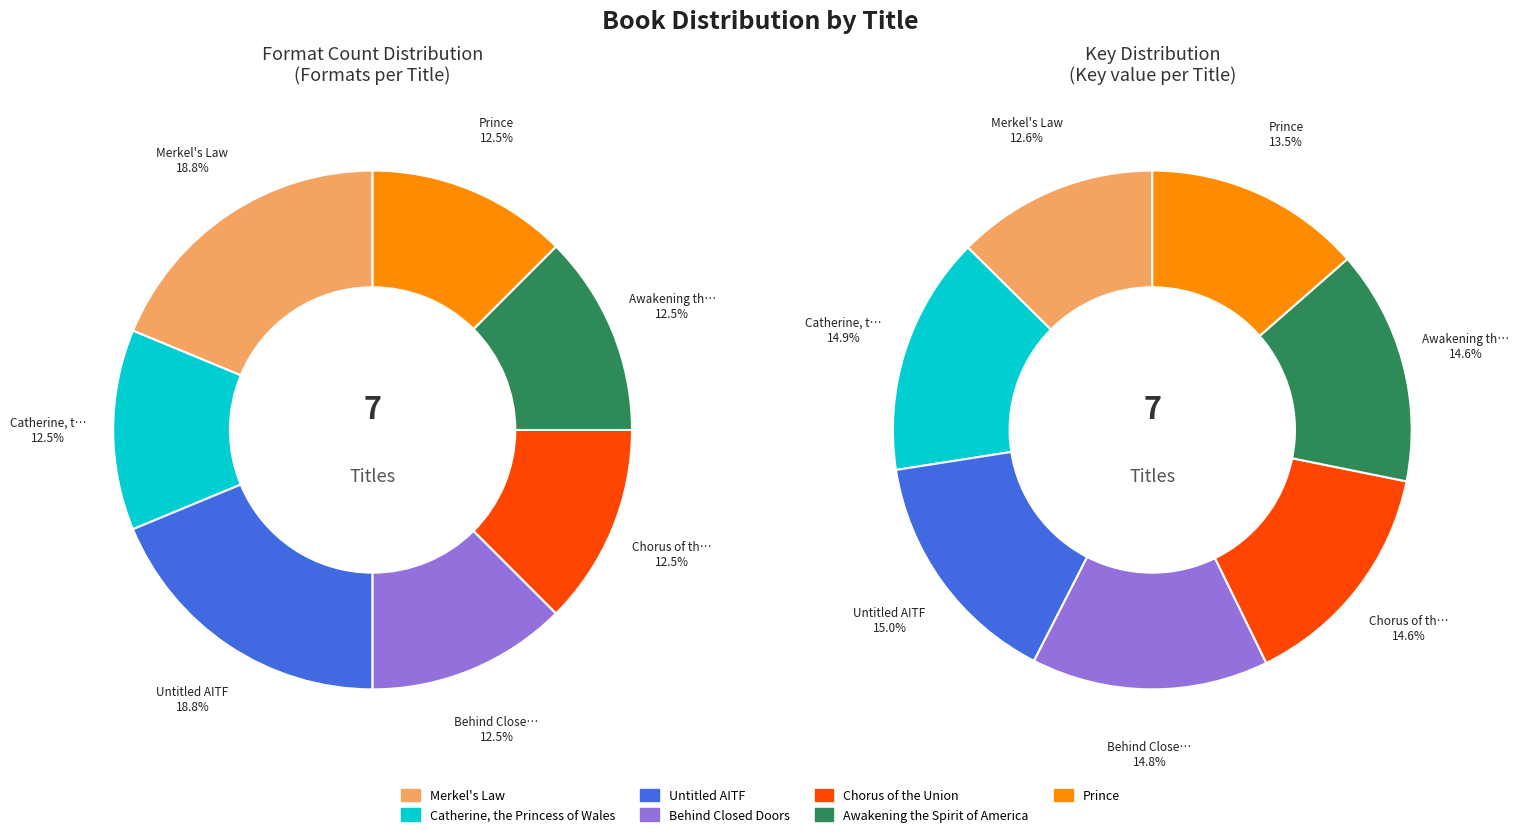

Rank the categories by value from lowest to highest.

Catherine, the Princess of Wales, Behind Closed Doors, Chorus of the Union, Awakening the Spirit of America, Prince, Merkel's Law, Untitled AITF